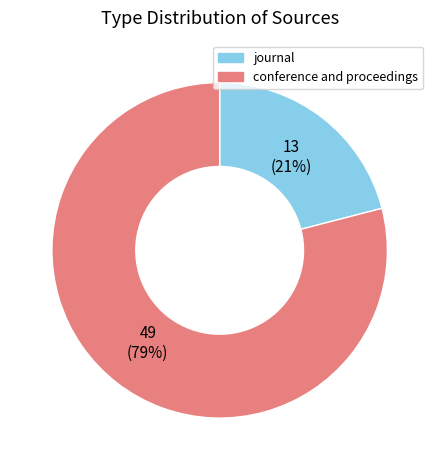

Approximately how many times larger is the value at journal compared to conference and proceedings?

0.3